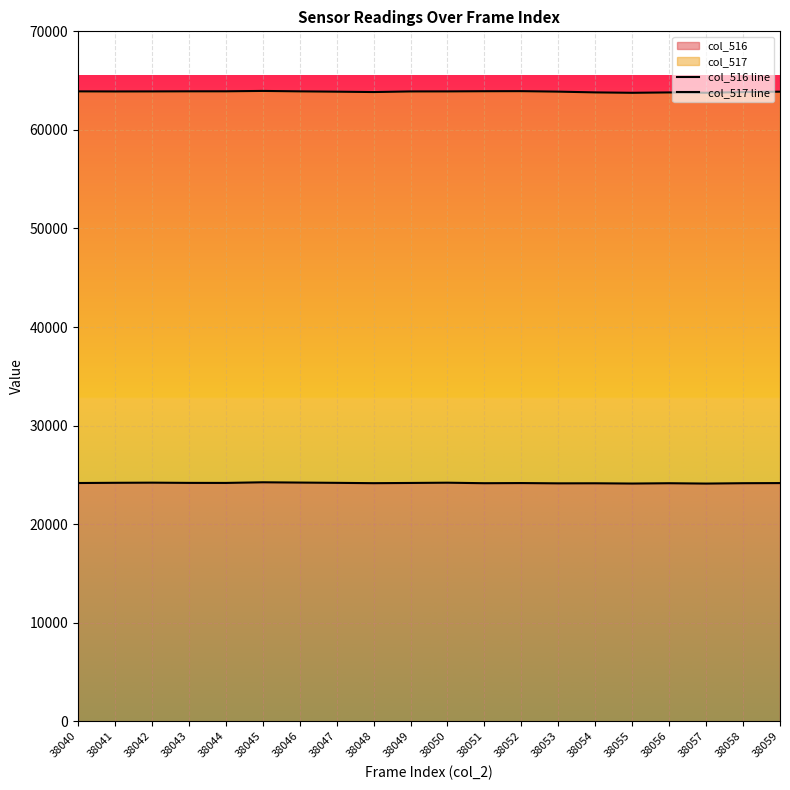

Which series changed the most between 38043 and 38048?

col_517 line